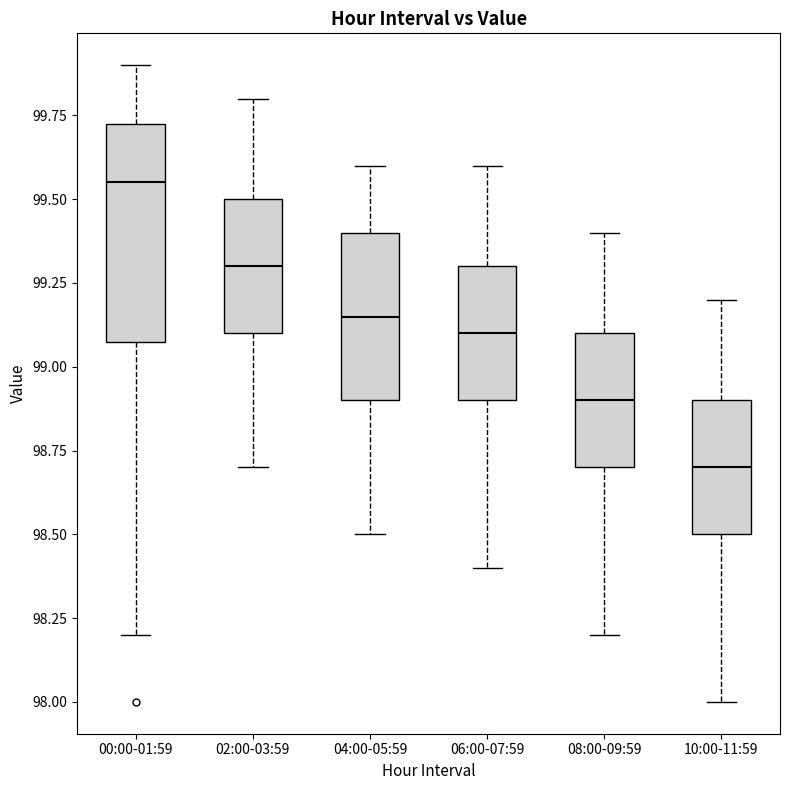

Where does the lower whisker of the box for 08:00-09:59 end on the y-axis? The values are not printed on the chart, so give them approximately, as read against the axis.

98.20